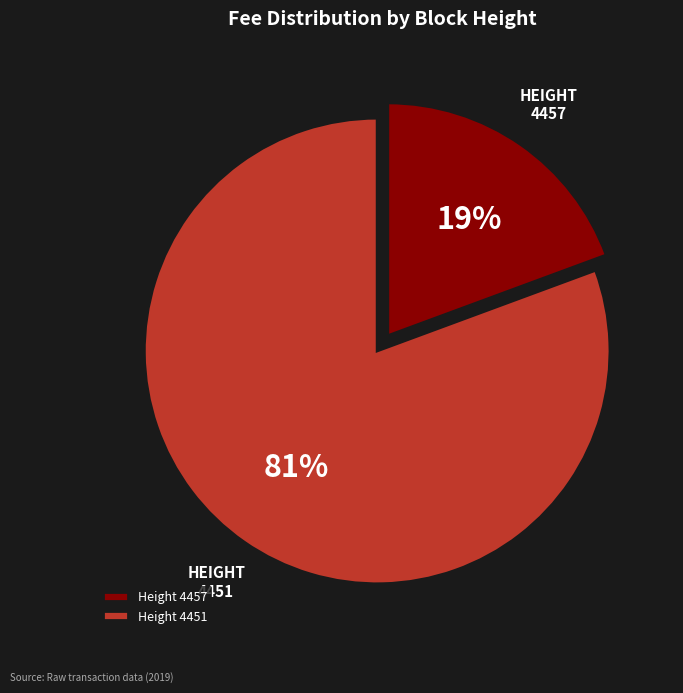

Is the sum of Height 4457 and Height 4451 greater than half?

Yes